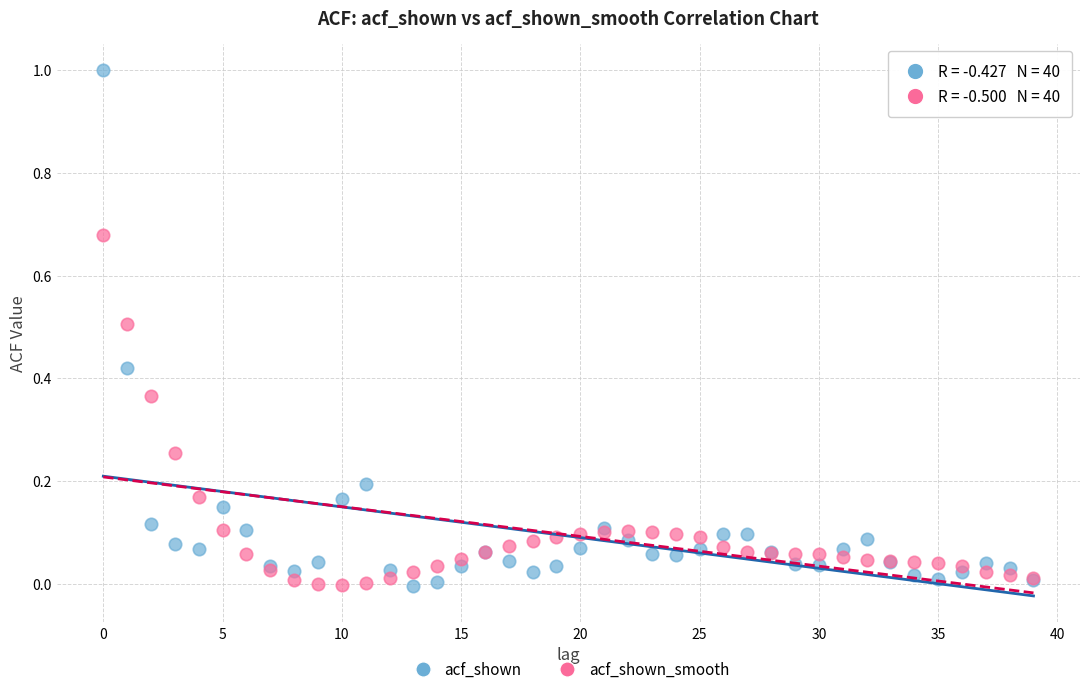

Which series contains the highest Y value?

acf_shown